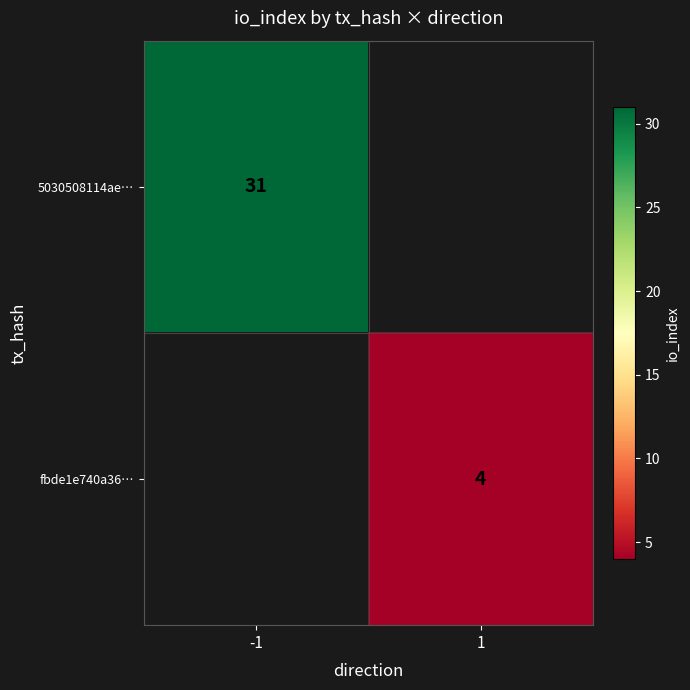

At how many categories does at least one series exceed 8?

1